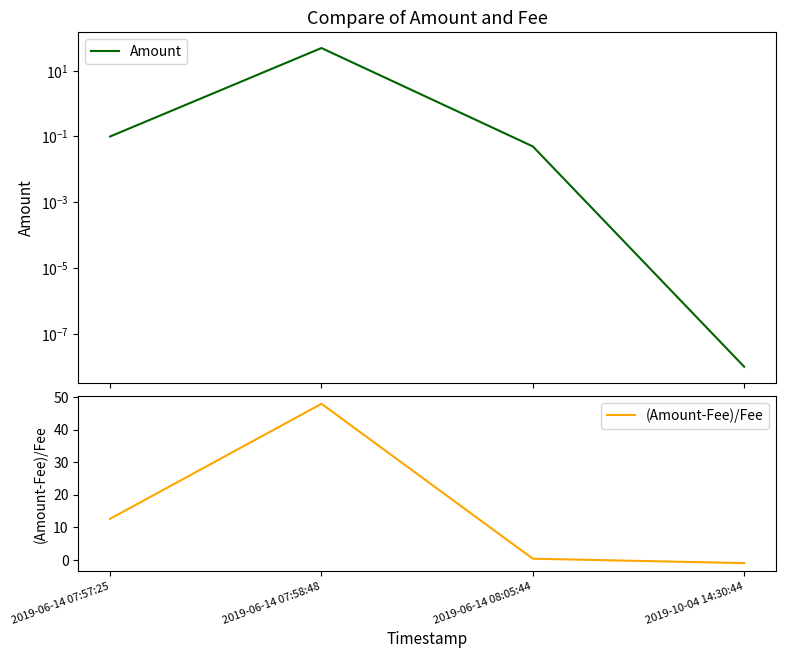

At 2019-10-04 14:30:44, list the series in order from largest to smallest.

Amount, (Amount-Fee)/Fee